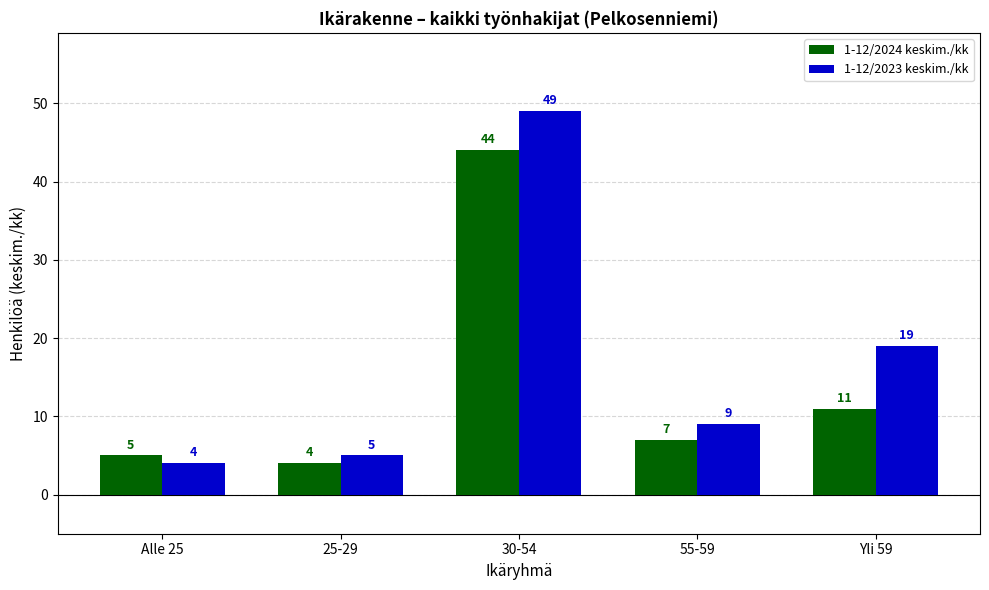

Where is 1-12/2024 keskim./kk nearest to the value 24?

Yli 59